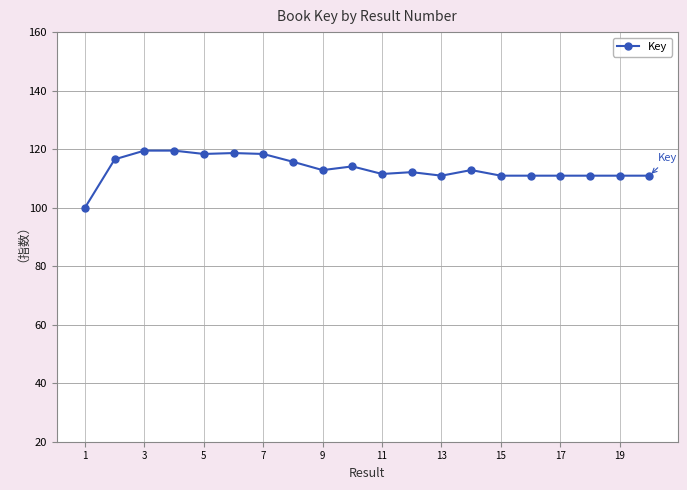

What is the value of the 19th point from the left?

110.9